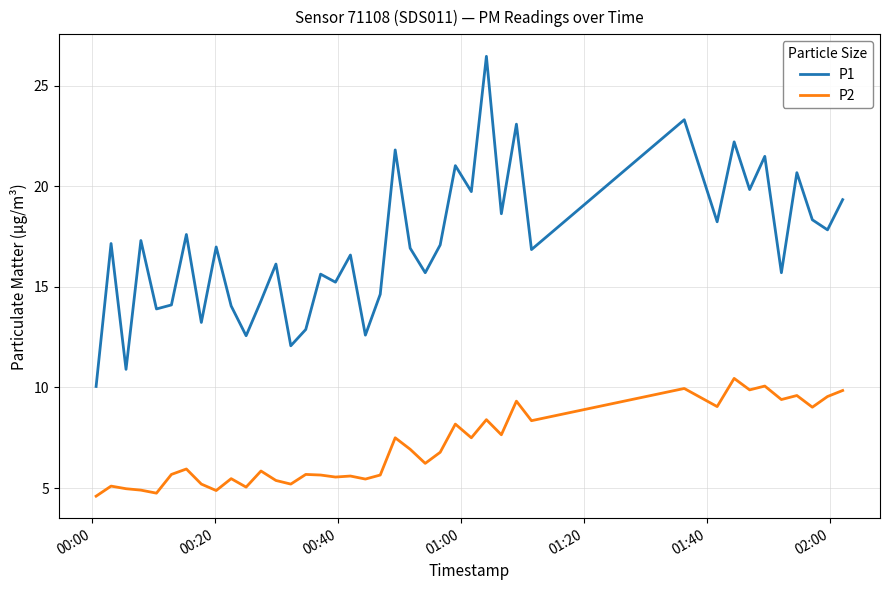

How many categories are shown in the chart?

40